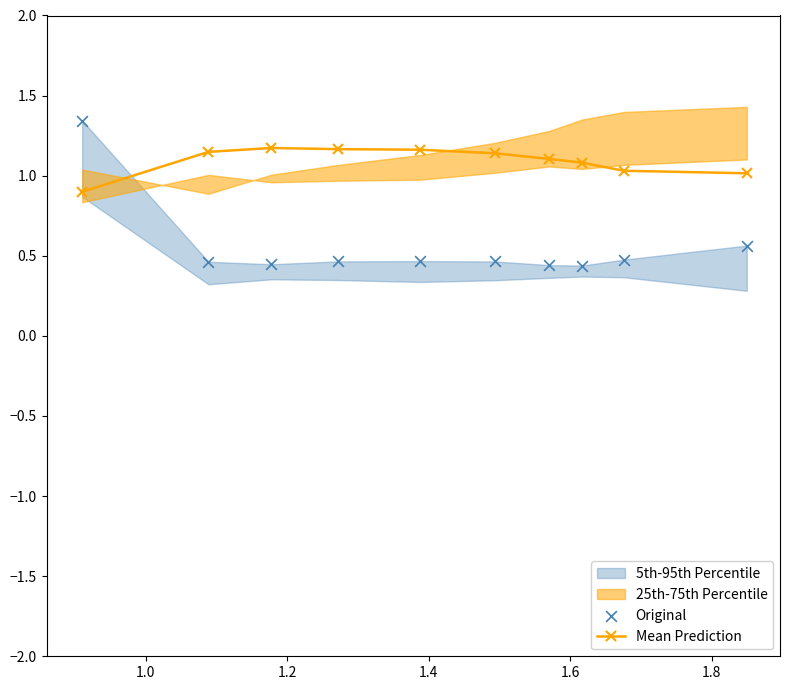

What is the minimum value for Mean Prediction?

0.9